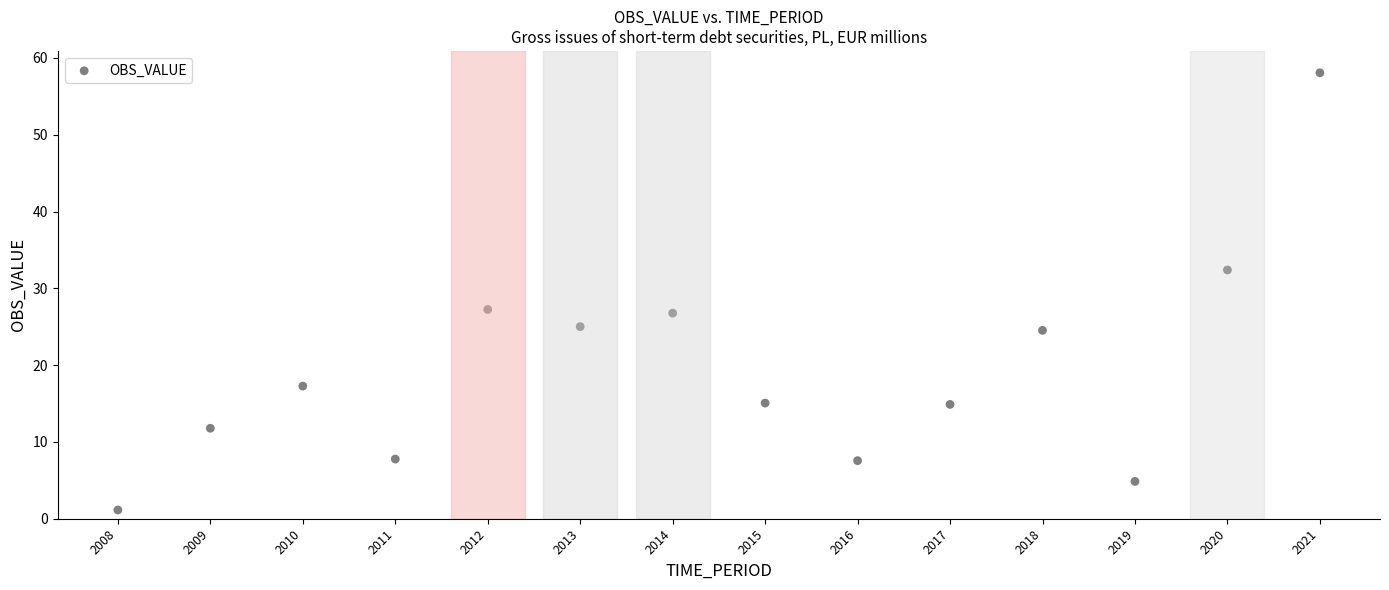

What is the range of X values (max minus min)?

13.0